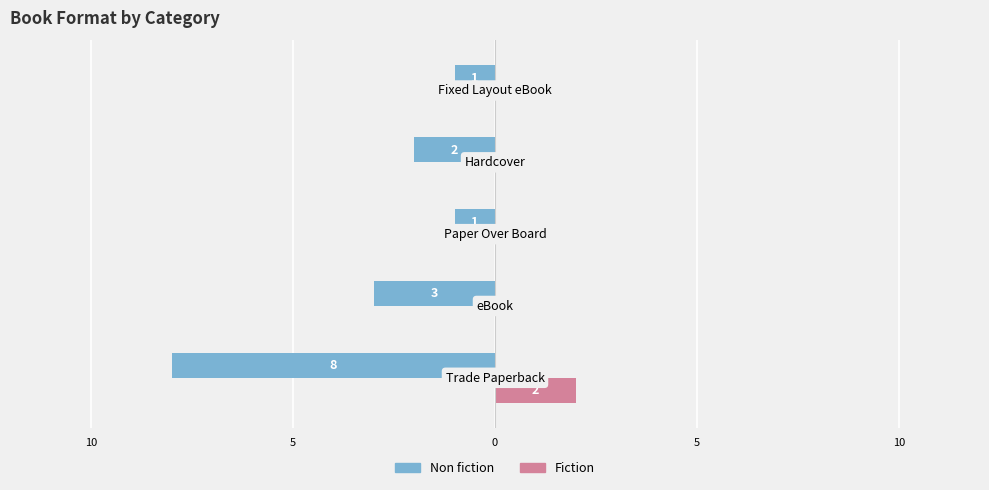

What is the sum of all Non fiction values?

-15